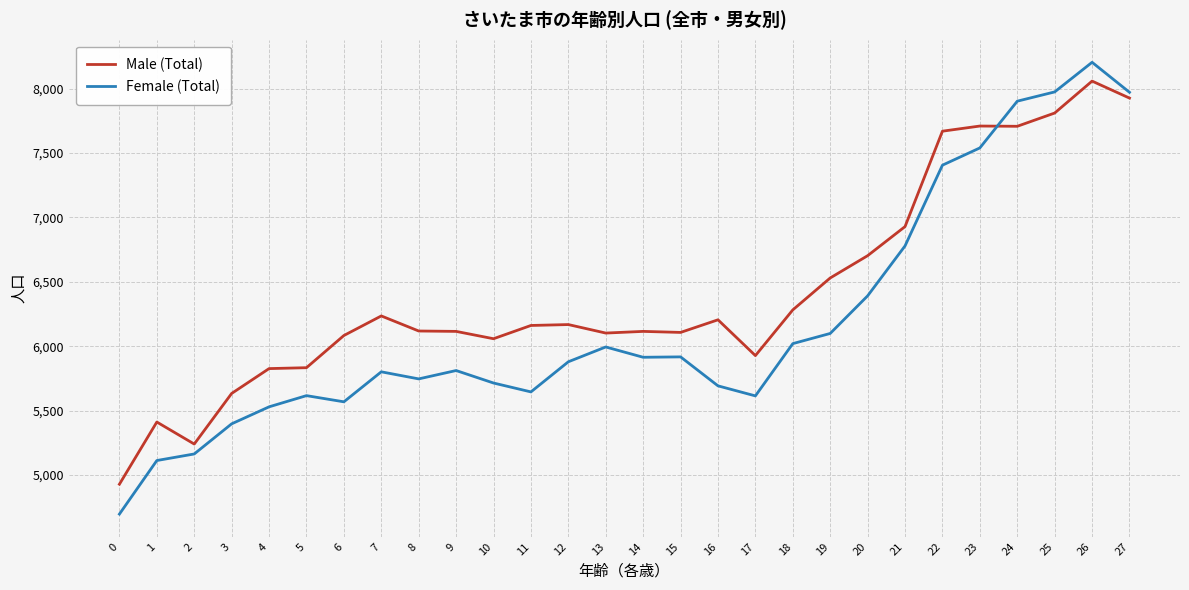

What are all the series names shown in the legend?

Male (Total), Female (Total)